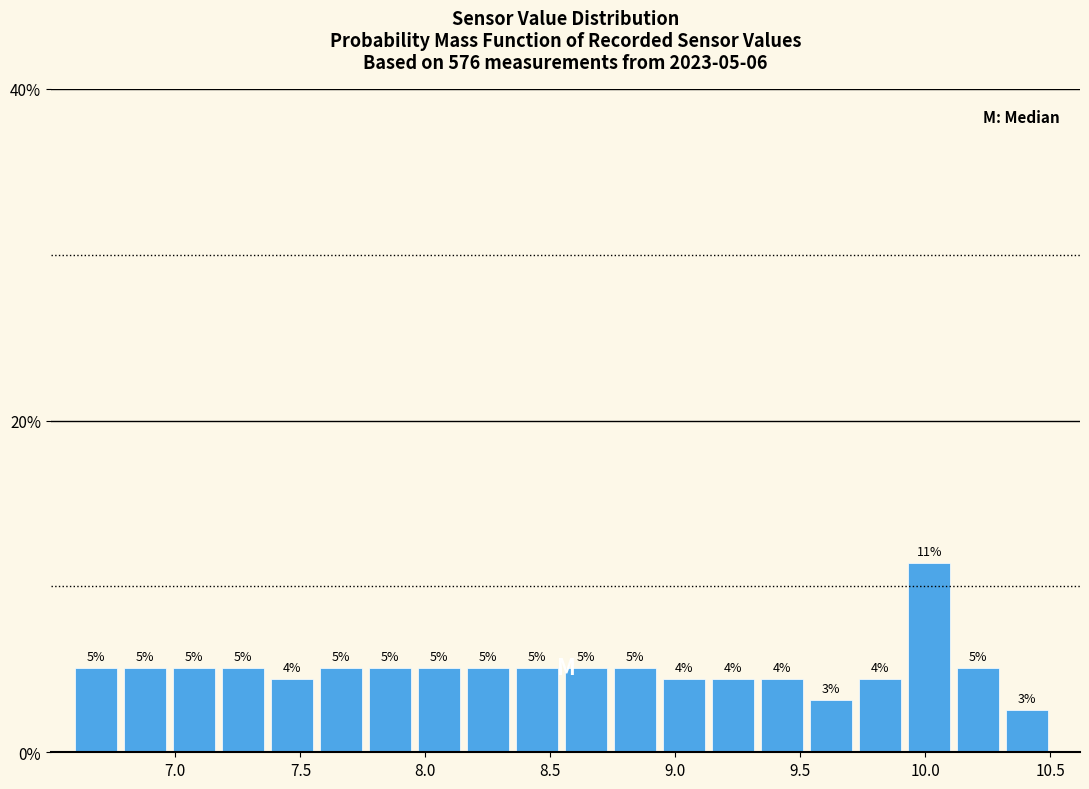

Read against the x-axis, roughly where is the centre of the tallest bar?

10.00